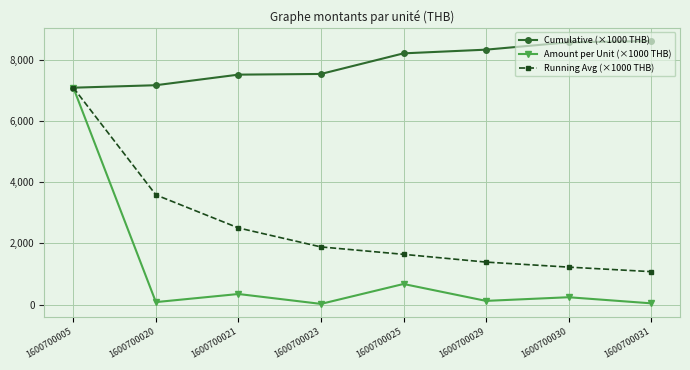

What is the average value of the Amount per Unit (×1000 THB) series?

1075.5